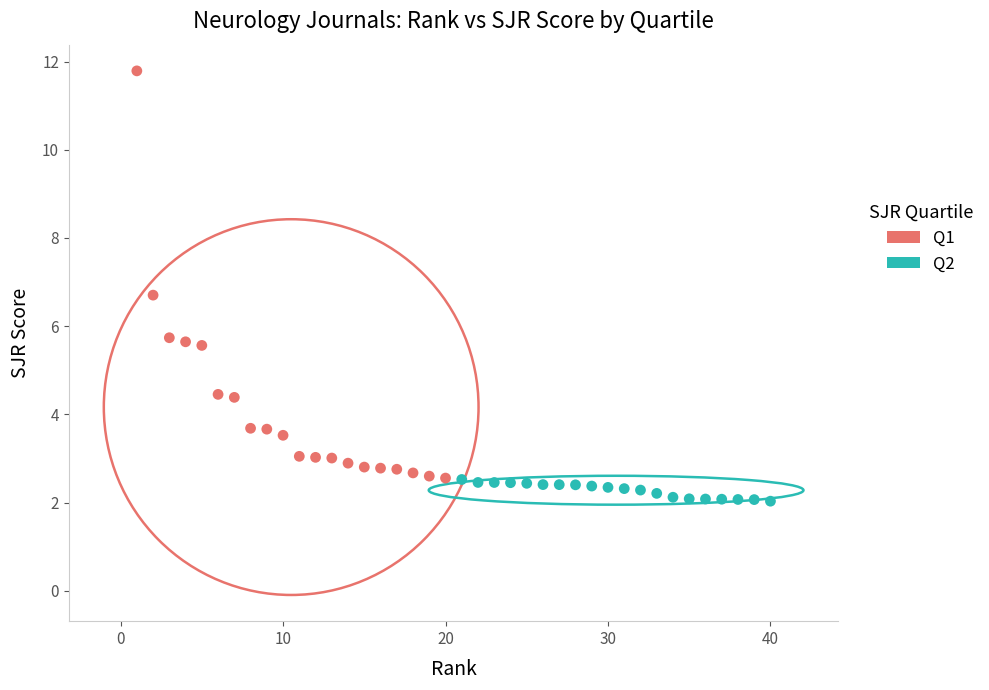

Which series reaches the maximum Y coordinate?

Q1